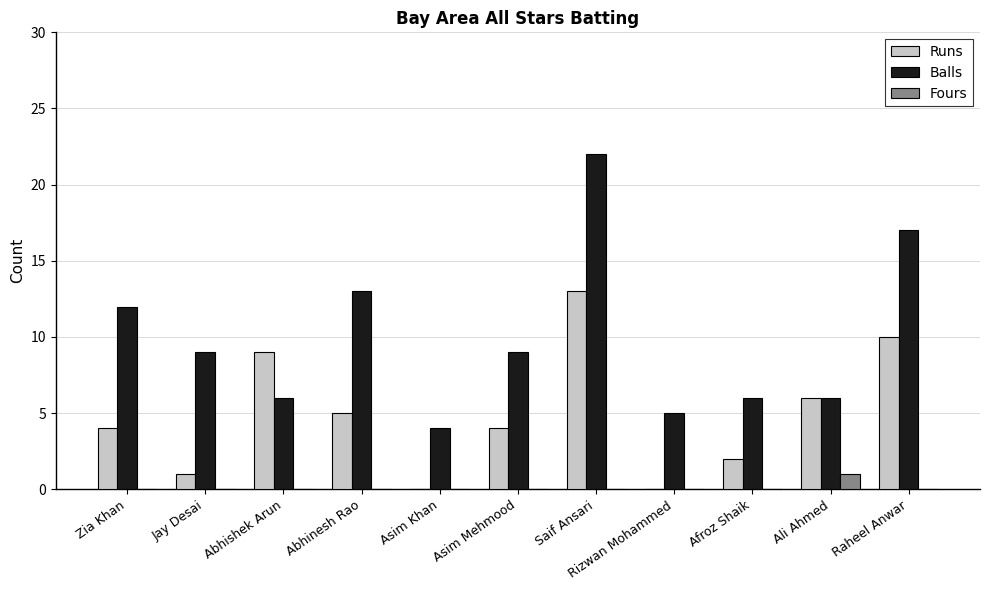

Which series has the largest total across all categories?

Balls